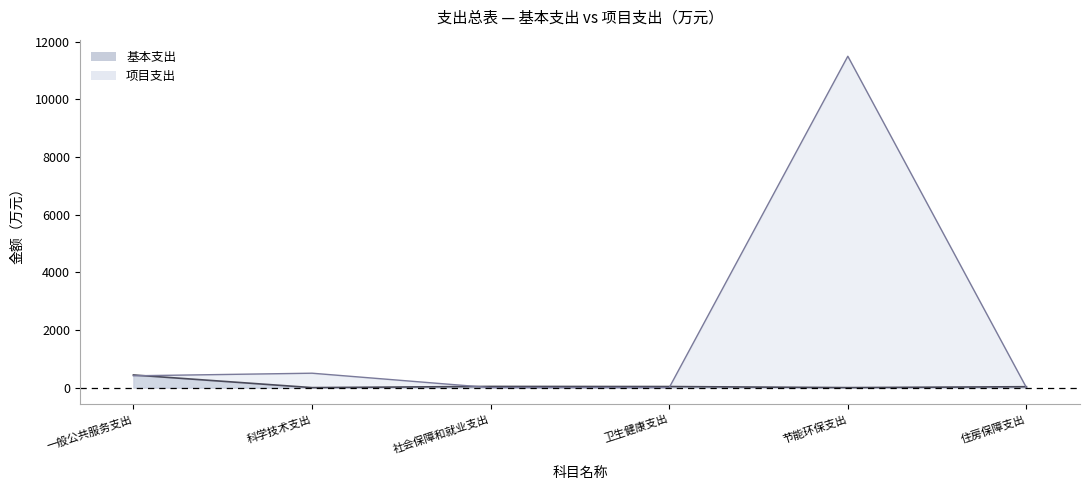

The 项目支出 series shows -4477.0 at 卫生健康支出. True or false?

False